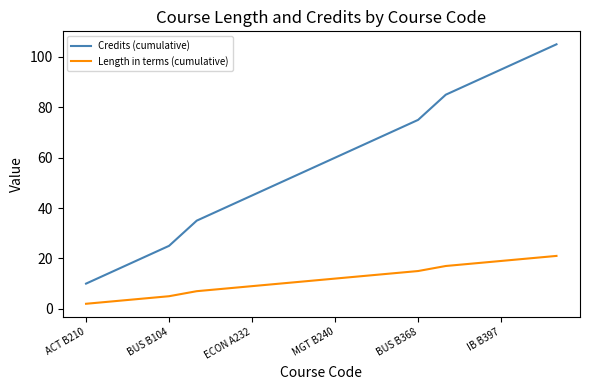

Which series has the largest total across all categories?

Credits (cumulative)